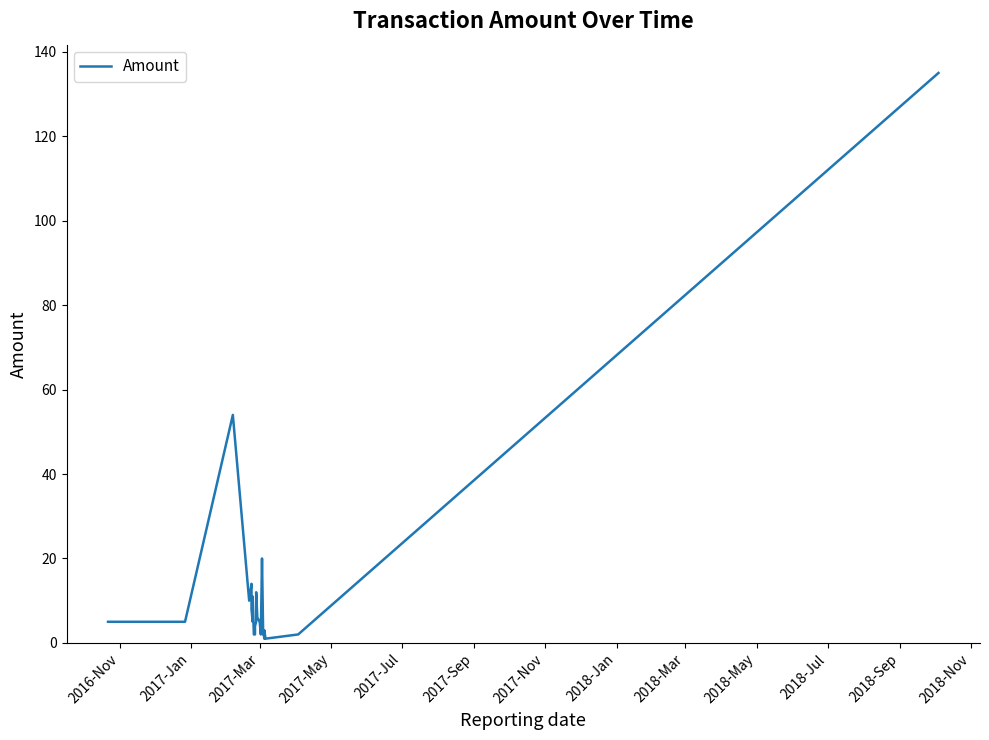

What is the greatest value displayed?

135